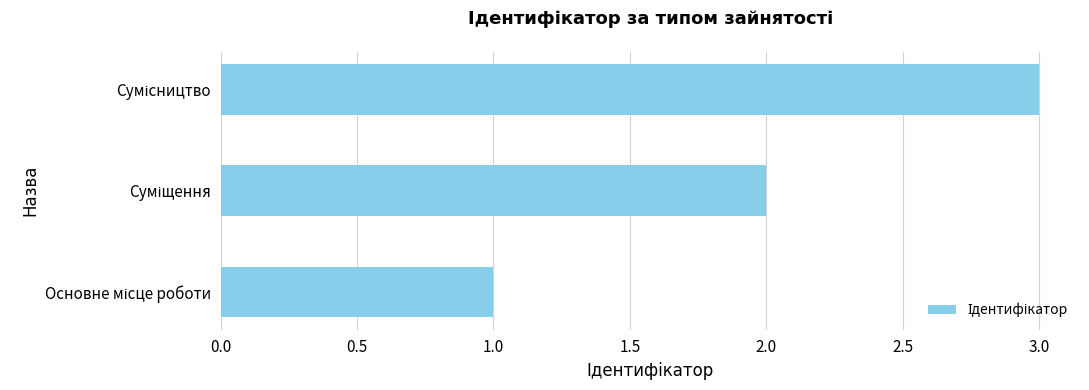

What is the sum of all values?

6